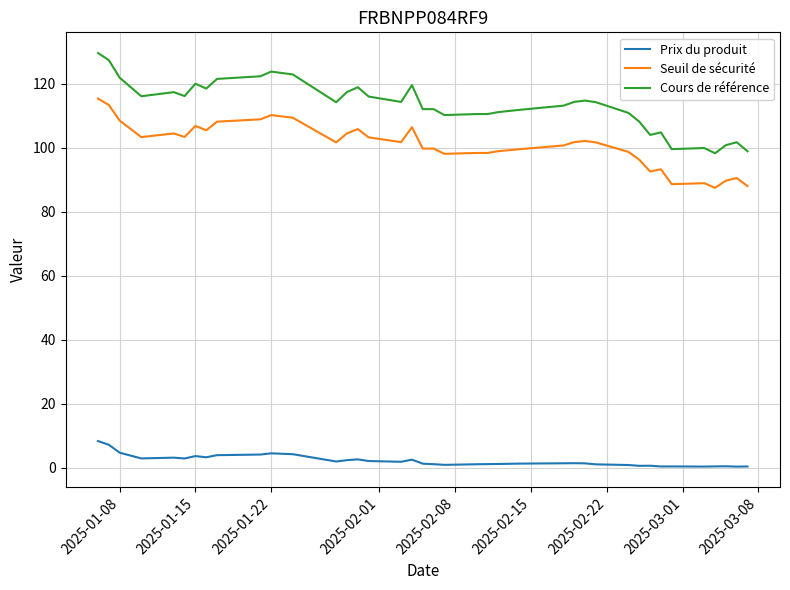

How many categories are shown in the chart?

39